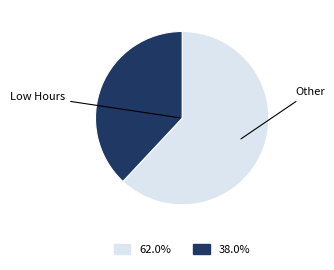

Does any single category account for the majority?

Yes